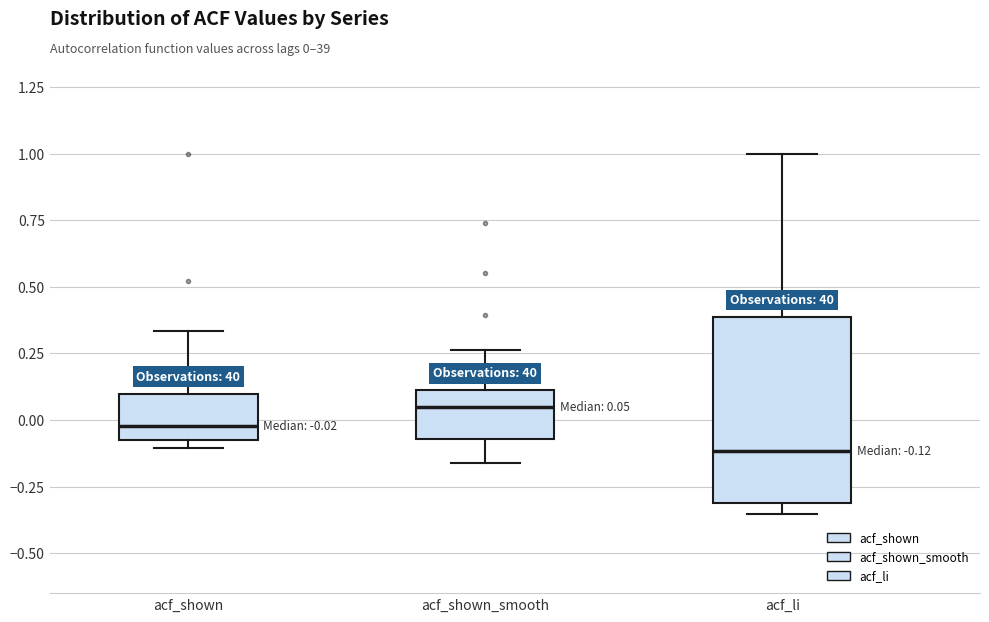

Which box is the tallest, from its lower edge to its upper edge?

acf_li